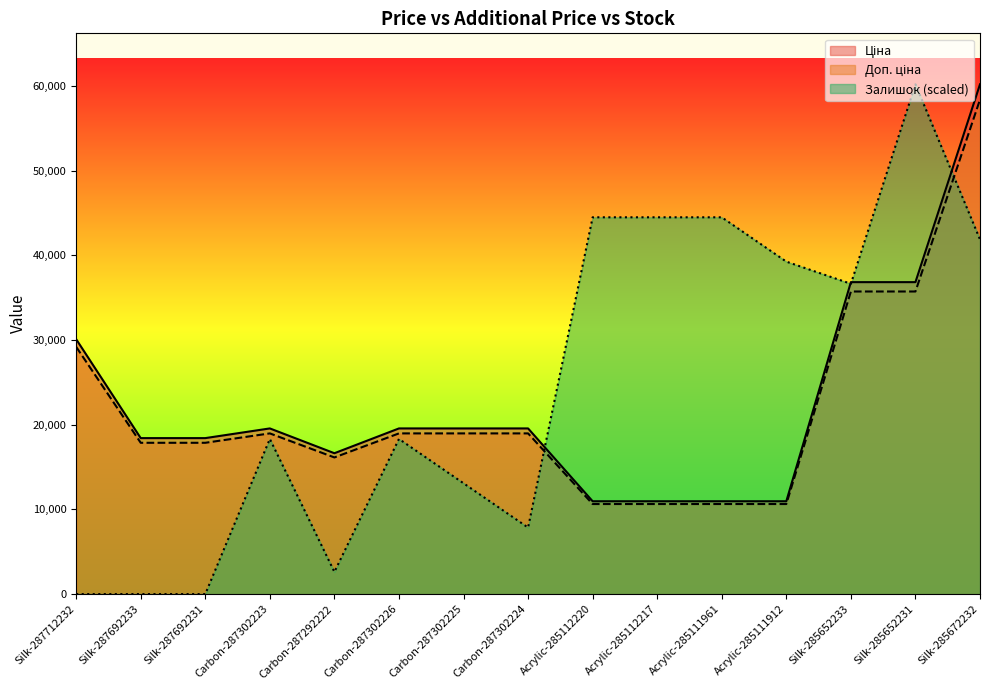

At which category is the sum across all series the highest?

Silk-285672232